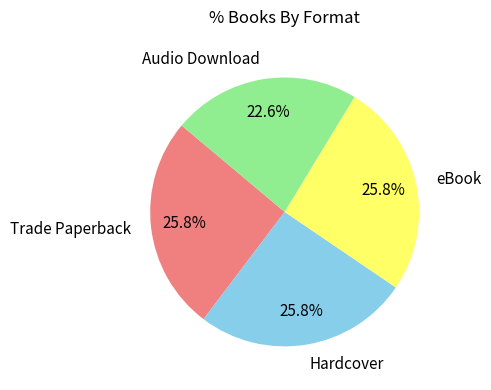

To the nearest percent, what is the average slice percentage?

25%